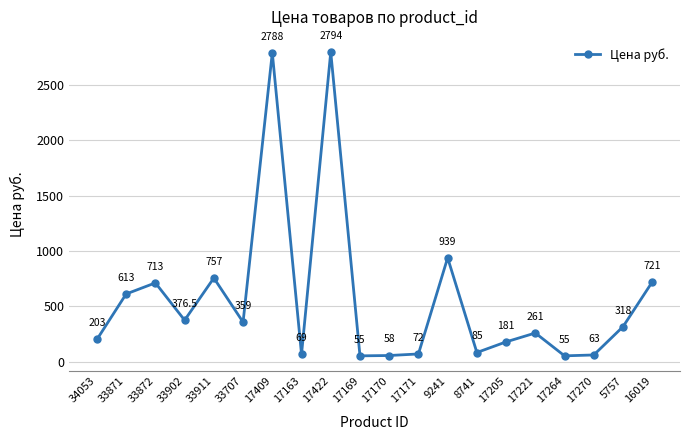

How many lines are shown in the chart?

1